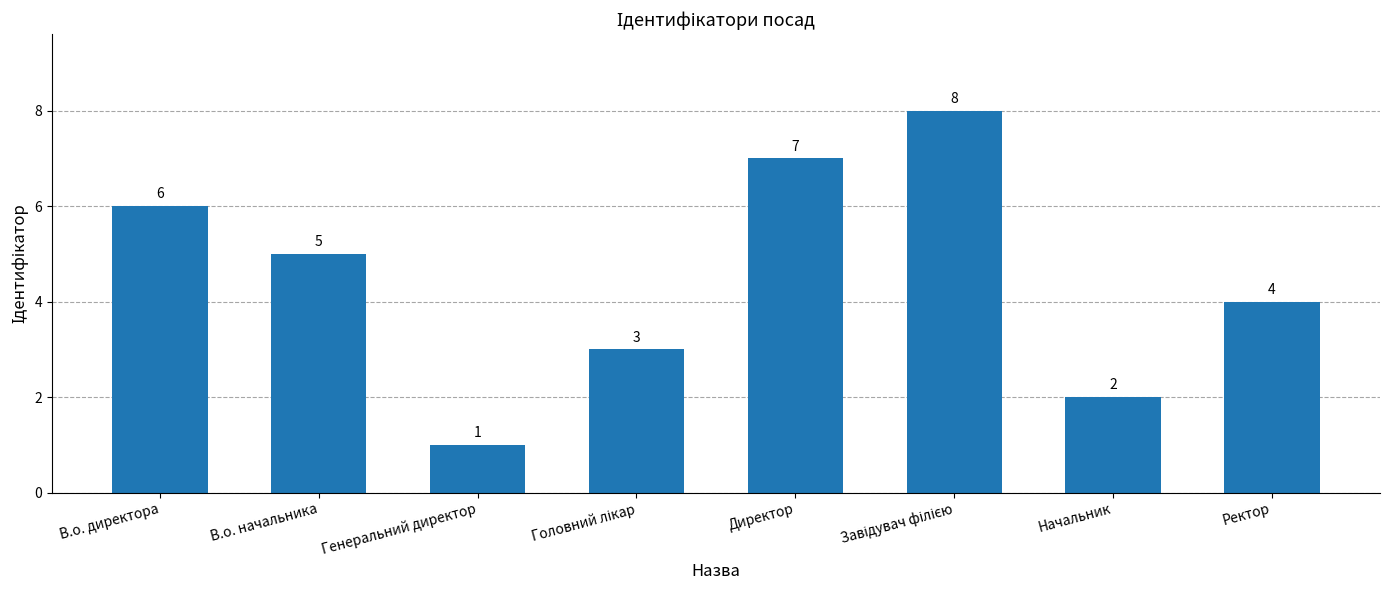

Between Ректор and Начальник, which is larger?

Ректор